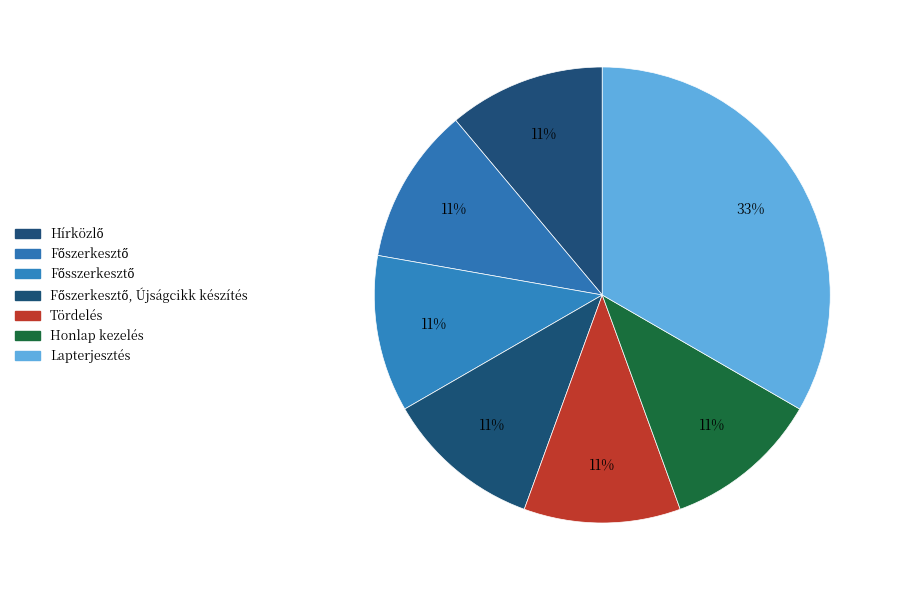

To the nearest percent, what is the average slice percentage?

14%